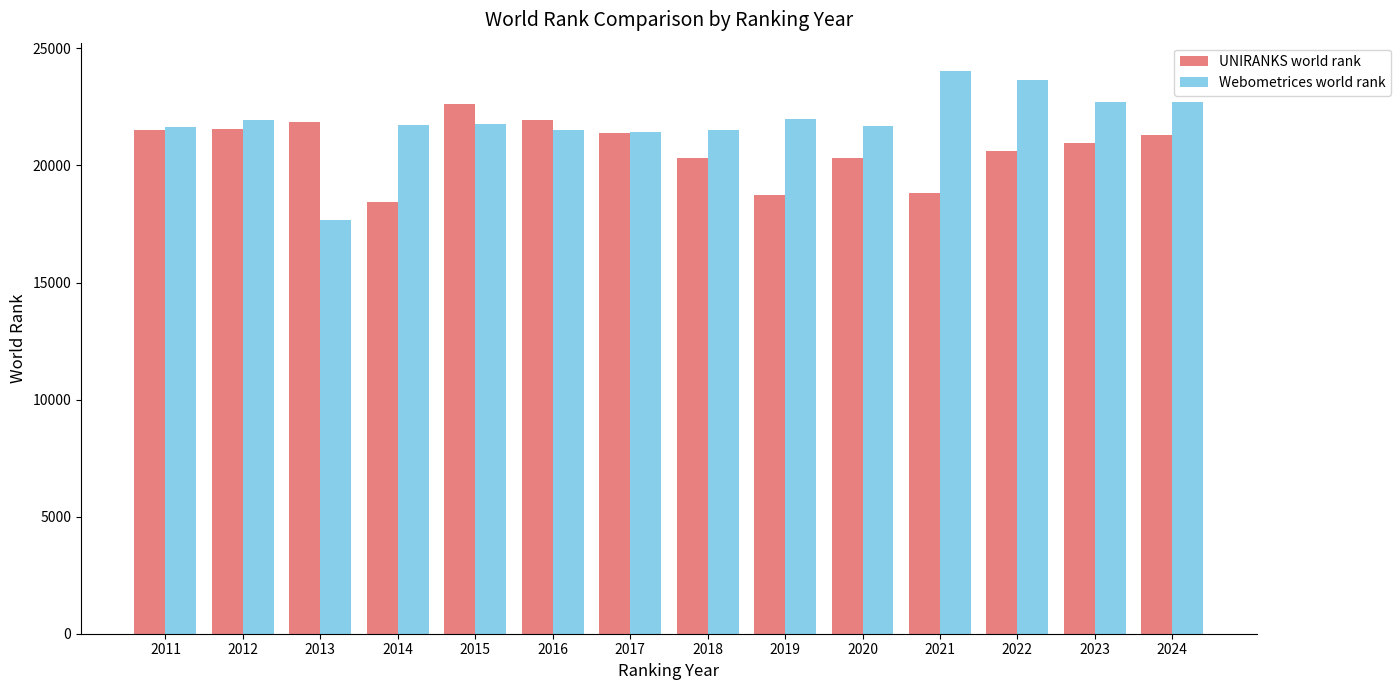

Is it true that Webometrices world rank equals 4999 at 2015?

False